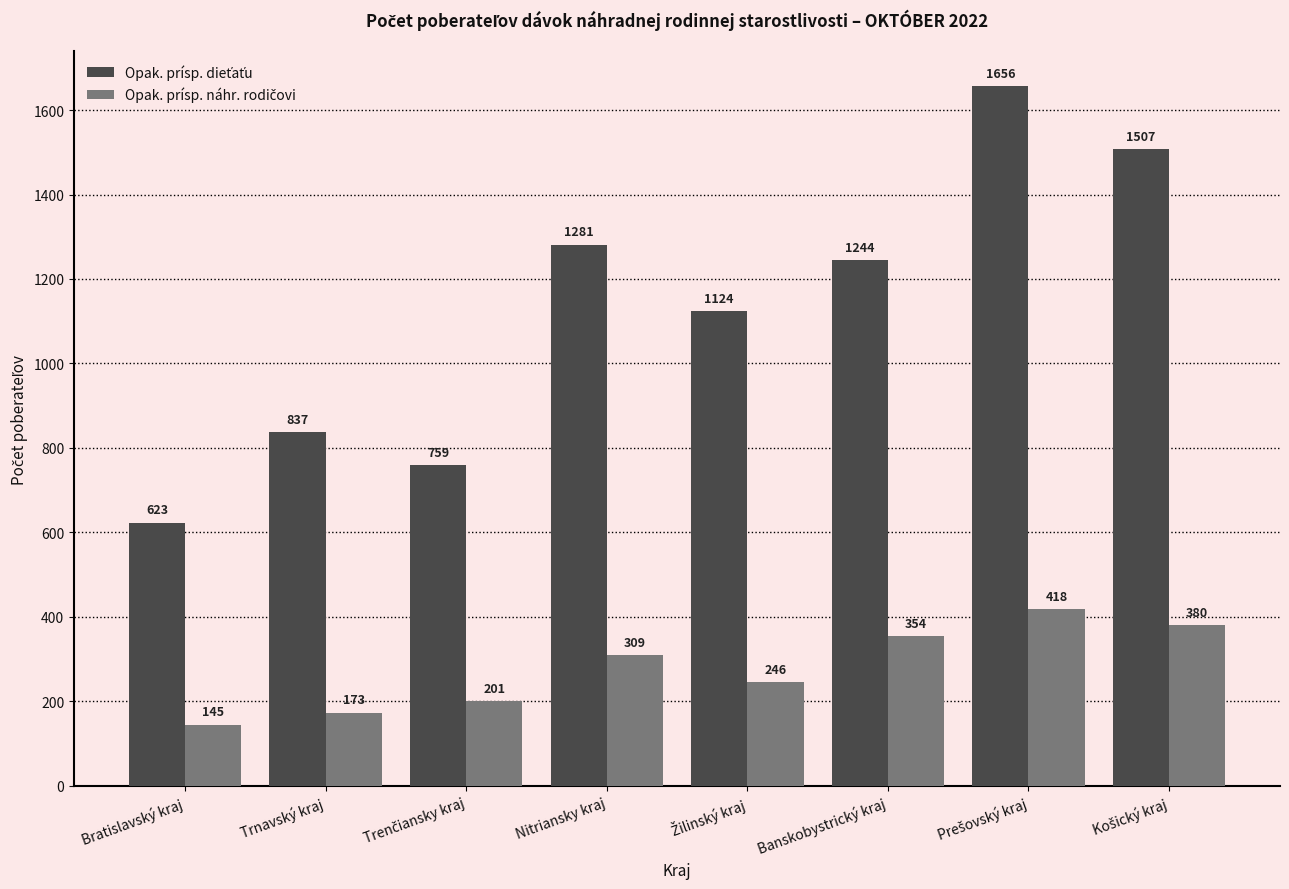

What is the difference between the highest and lowest values at Trnavský kraj?

664